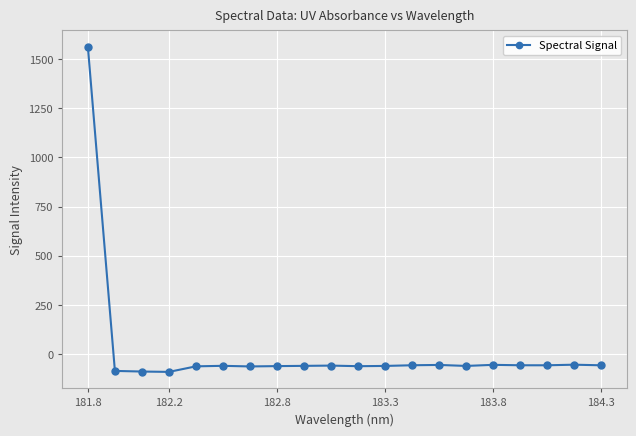

How many positive values are there?

1